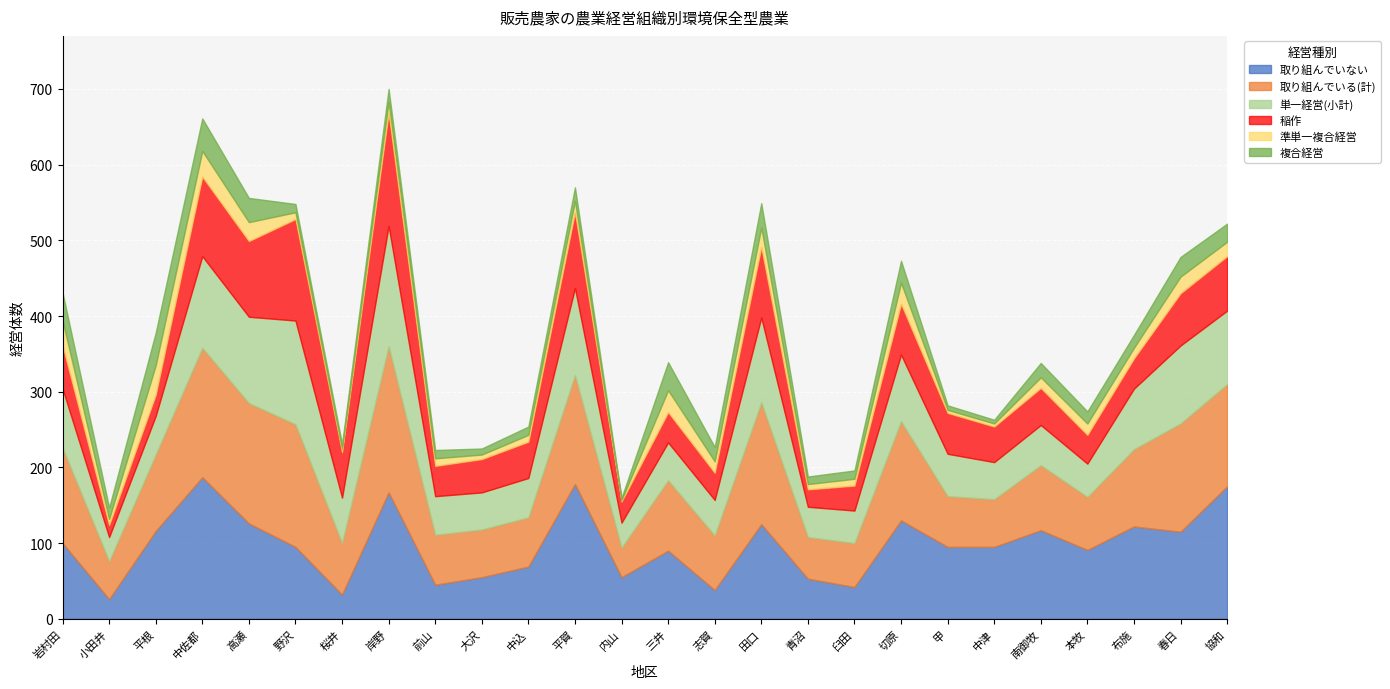

Reading left to right, extract all data points from this chart.

取り組んでいない: 岩村田=100	小田井=26	平根=116	中佐都=187	高瀬=126	野沢=95	桜井=32	岸野=167	前山=45	大沢=55	中込=69	平賀=178	内山=55	三井=90	志賀=38	田口=125	青沼=53	臼田=42	切原=130	甲=95	中津=95	南御牧=117	本牧=91	布施=122	春日=115	協和=175
取り組んでいる(計): 岩村田=126	小田井=50	平根=101	中佐都=171	高瀬=159	野沢=162	桜井=68	岸野=193	前山=66	大沢=63	中込=65	平賀=144	内山=39	三井=93	志賀=72	田口=161	青沼=55	臼田=58	切原=131	甲=67	中津=63	南御牧=86	本牧=70	布施=102	春日=143	協和=135
単一経営(小計): 岩村田=78	小田井=32	平根=51	中佐都=121	高瀬=114	野沢=137	桜井=60	岸野=159	前山=51	大沢=49	中込=52	平賀=115	内山=33	三井=50	志賀=47	田口=112	青沼=40	臼田=43	切原=88	甲=56	中津=49	南御牧=53	本牧=44	布施=80	春日=103	協和=97
稲作: 岩村田=57	小田井=16	平根=28	中佐都=105	高瀬=100	野沢=134	桜井=60	岸野=149	前山=40	大沢=44	中込=48	平賀=100	内山=28	三井=40	志賀=36	田口=93	青沼=23	臼田=33	切原=67	甲=54	中津=47	南御牧=49	本牧=38	布施=40	春日=69	協和=72
準単一複合経営: 岩村田=33	小田井=8	平根=39	中佐都=34	高瀬=25	野沢=9	桜井=5	岸野=15	前山=10	大沢=6	中込=9	平賀=15	内山=2	三井=29	志賀=15	田口=26	青沼=7	臼田=9	切原=28	甲=4	中津=4	南御牧=14	本牧=15	布施=14	春日=22	協和=19
複合経営: 岩村田=37	小田井=15	平根=43	中佐都=43	高瀬=32	野沢=11	桜井=6	岸野=17	前山=11	大沢=8	中込=11	平賀=18	内山=3	三井=37	志賀=19	田口=32	青沼=10	臼田=11	切原=29	甲=6	中津=5	南御牧=19	本牧=16	布施=17	春日=26	協和=24